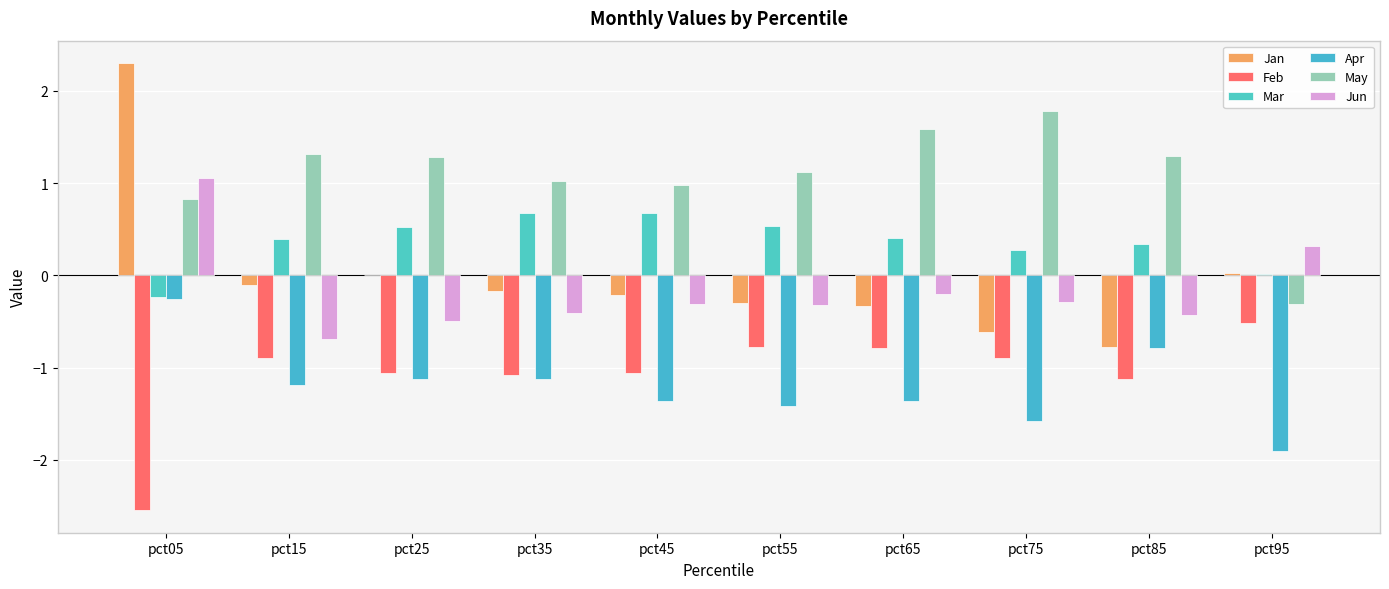

How many values in the Apr series exceed -1?

2